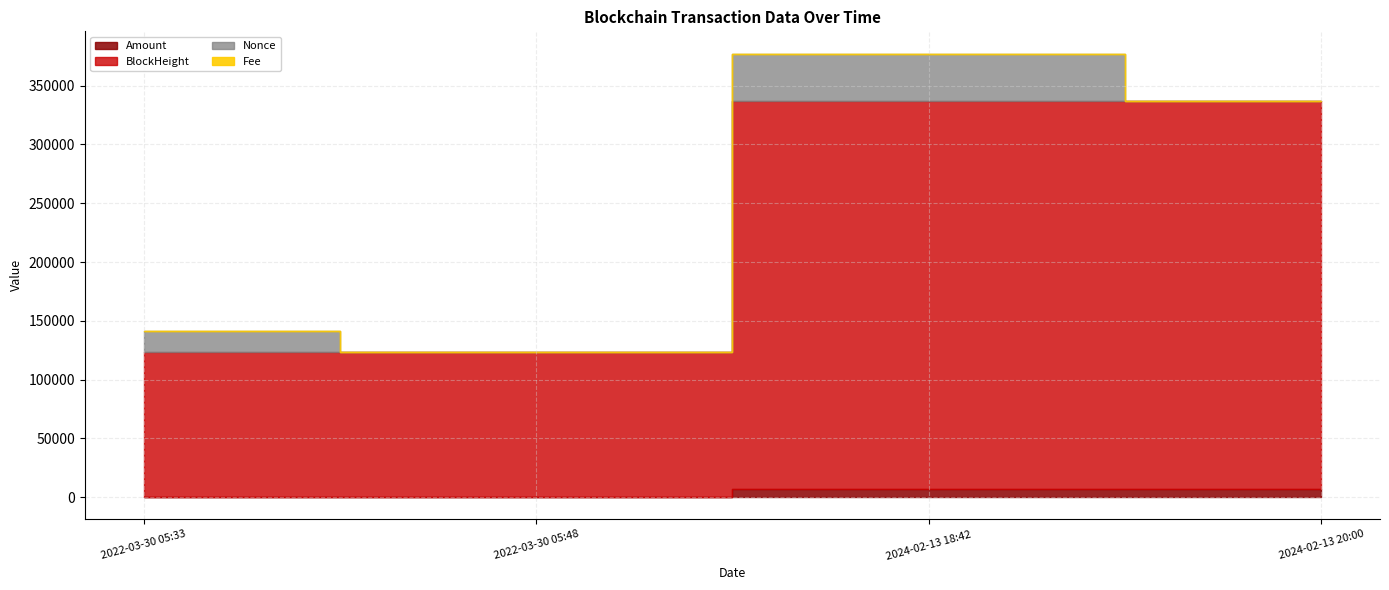

What is the sum of the Amount values at 2024-02-13 20:00 and 2022-03-30 05:33?

7805.6